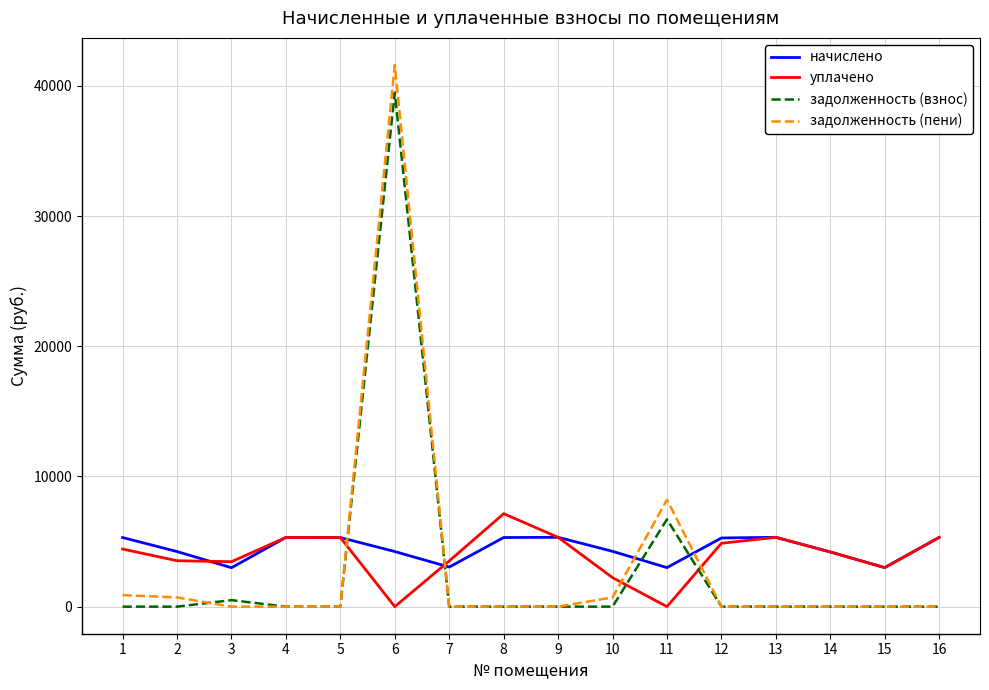

Where do задолженность (пени) and начислено first cross each other?

5 and 6